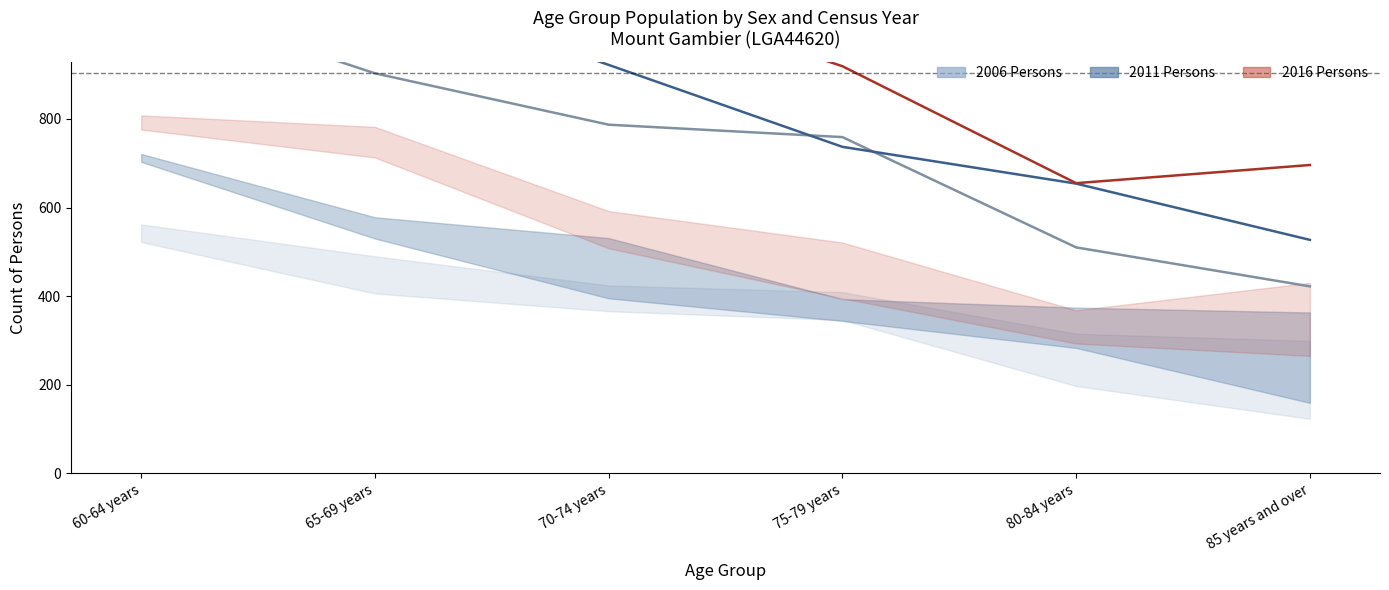

What is the label of the 6th point from the left?

85 years and over